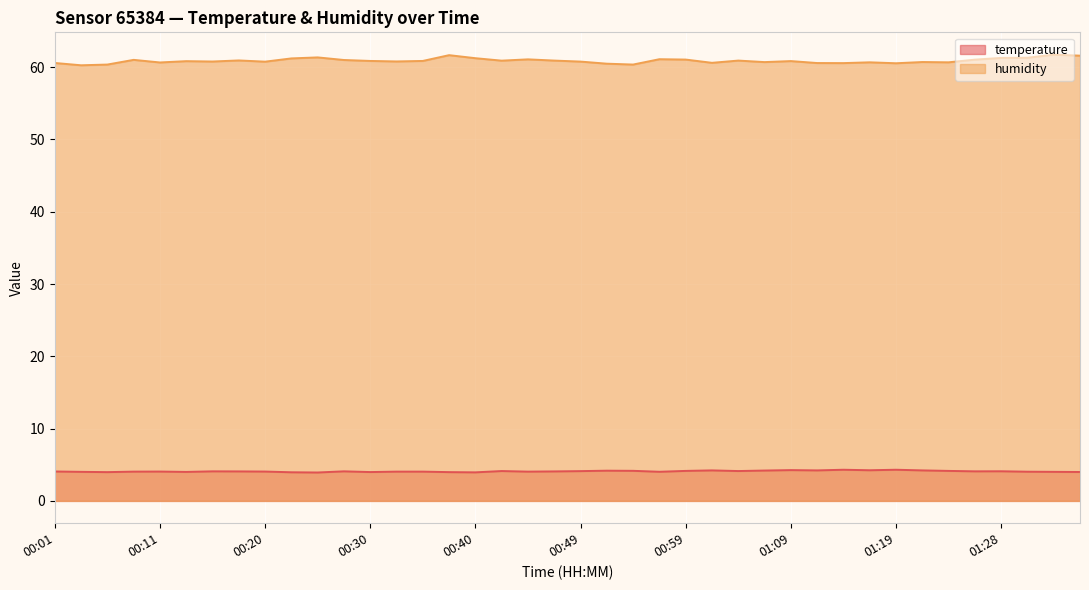

What is the maximum value shown in the chart?

61.7